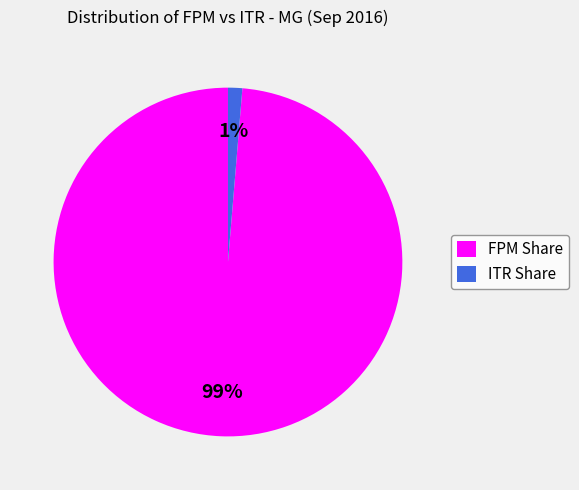

To the nearest percent, what is the combined percentage of FPM Share and ITR Share?

100%